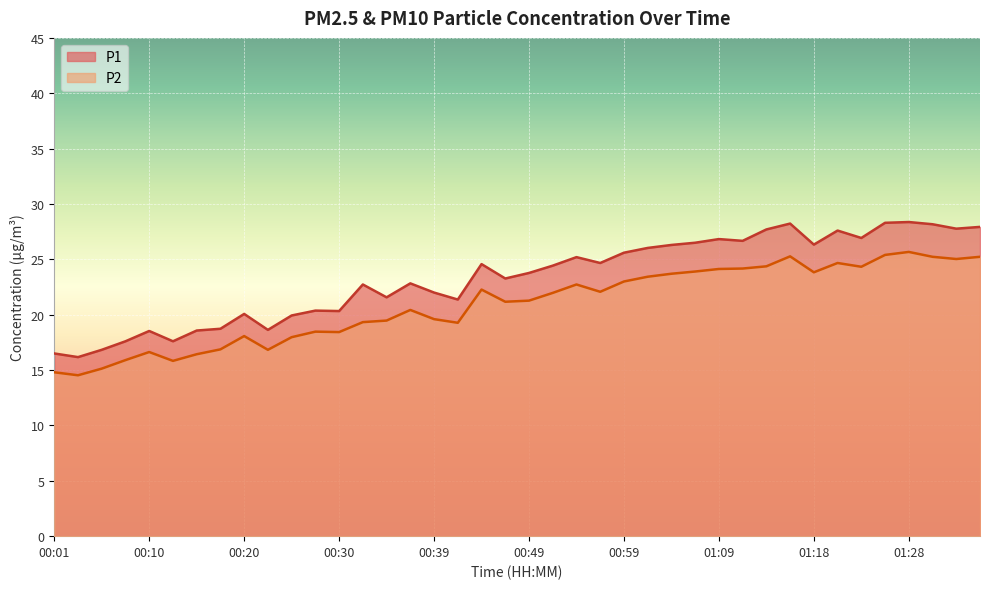

How many data points does each series have?

40